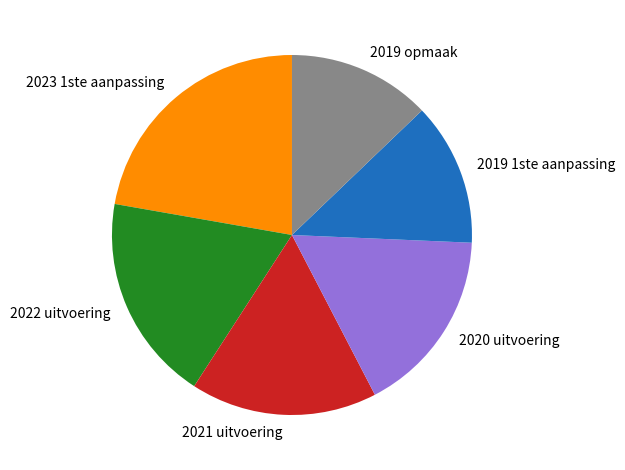

Which has a higher value, 2021 uitvoering or 2019 opmaak?

2021 uitvoering